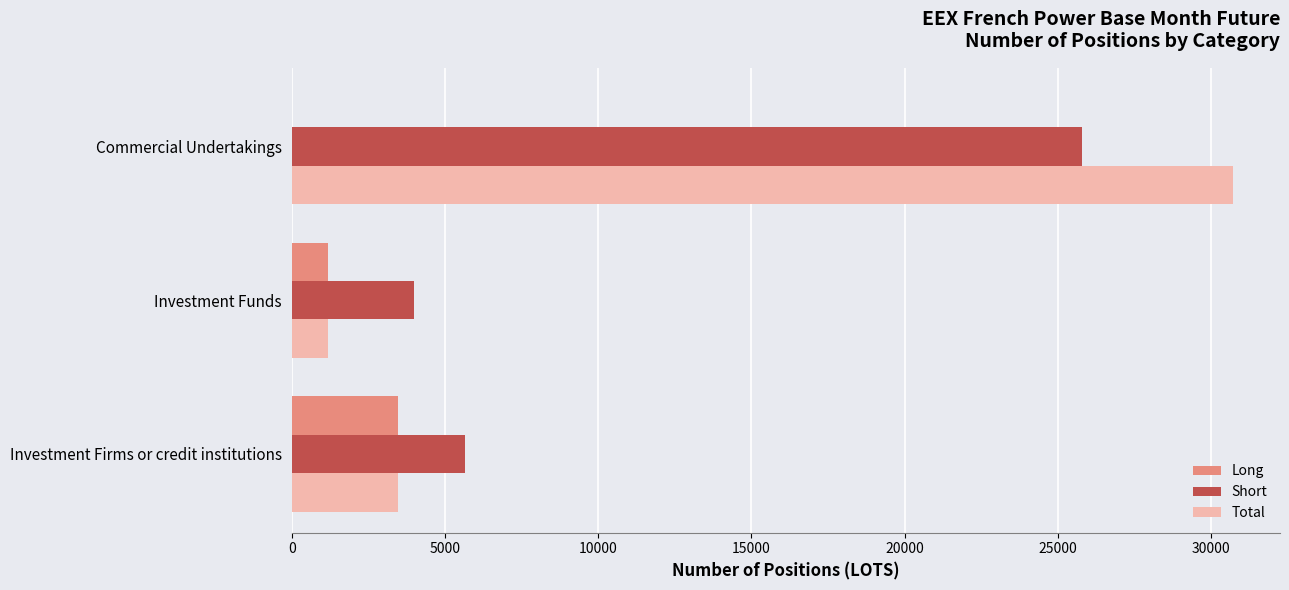

Is it true that Total equals 30714.0 at Commercial Undertakings?

True